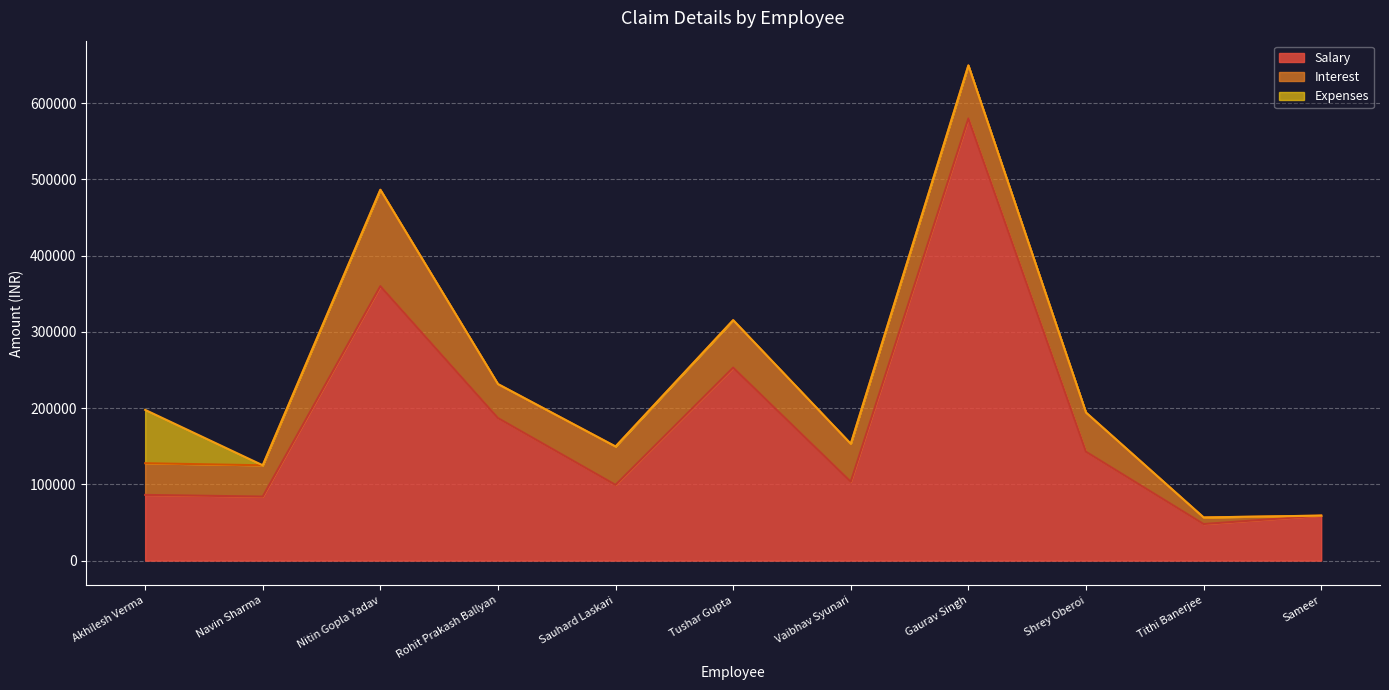

The Expenses series shows 34787 at Akhilesh Verma. True or false?

False